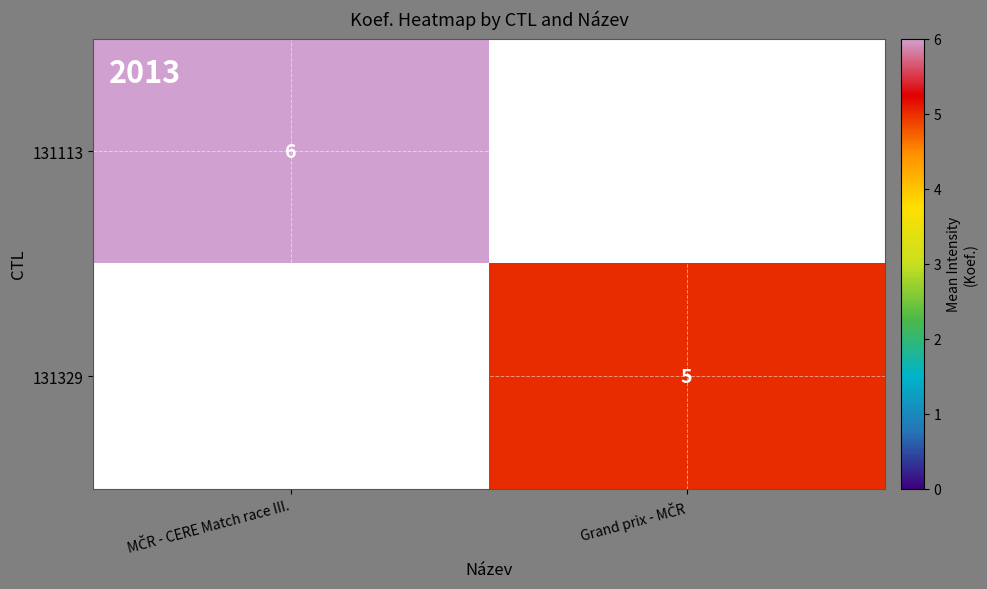

How many values in 131329 are above zero?

1